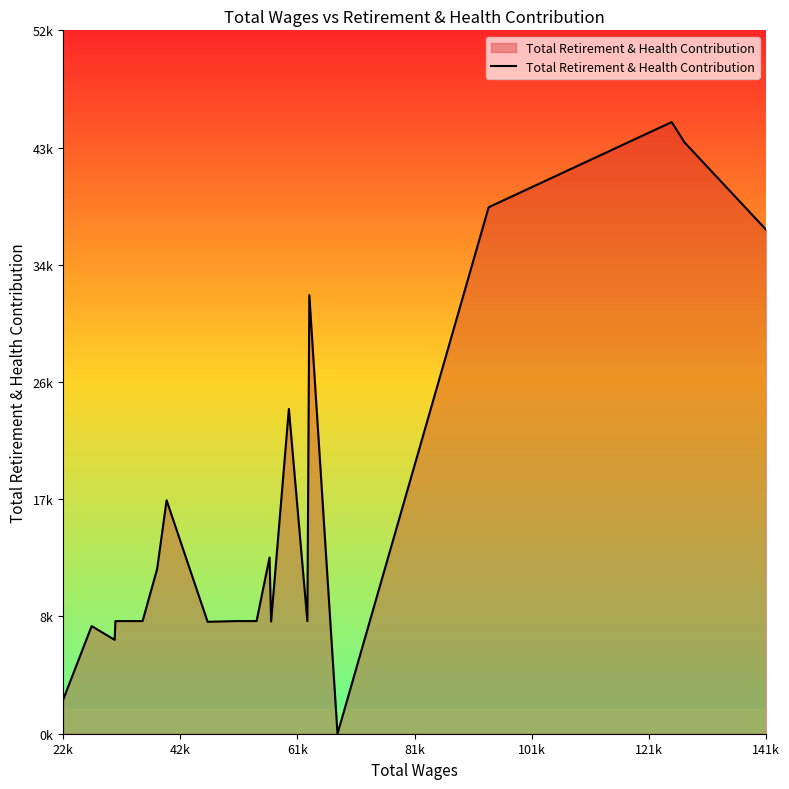

Does the chart display data point markers on the line(s)?

No